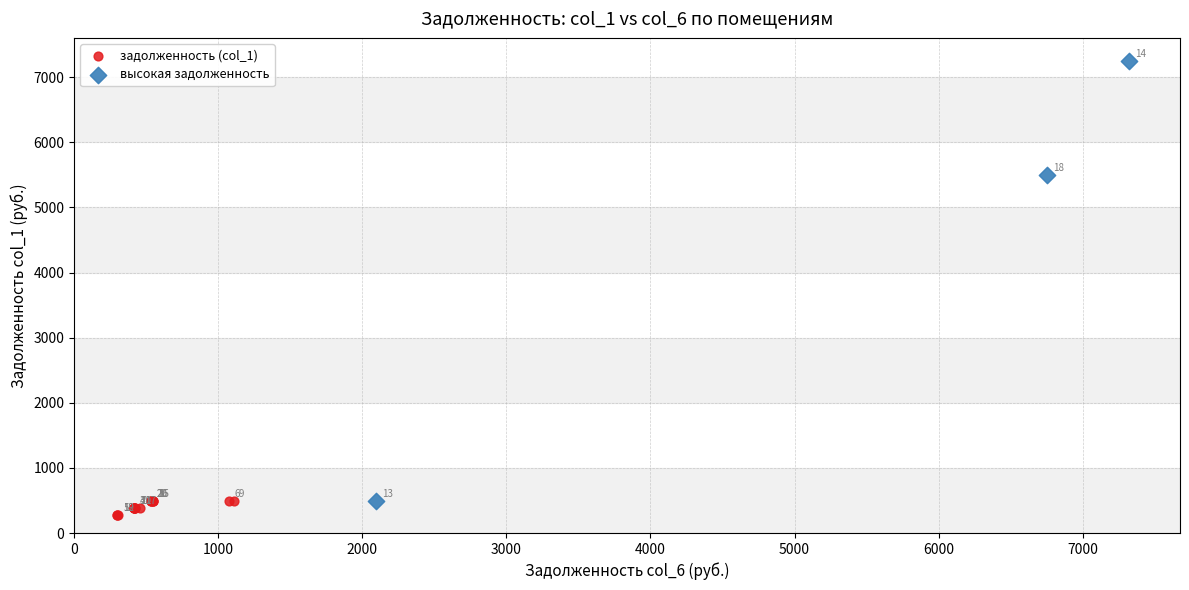

Which series contains the lowest Y value?

задолженность (col_1)